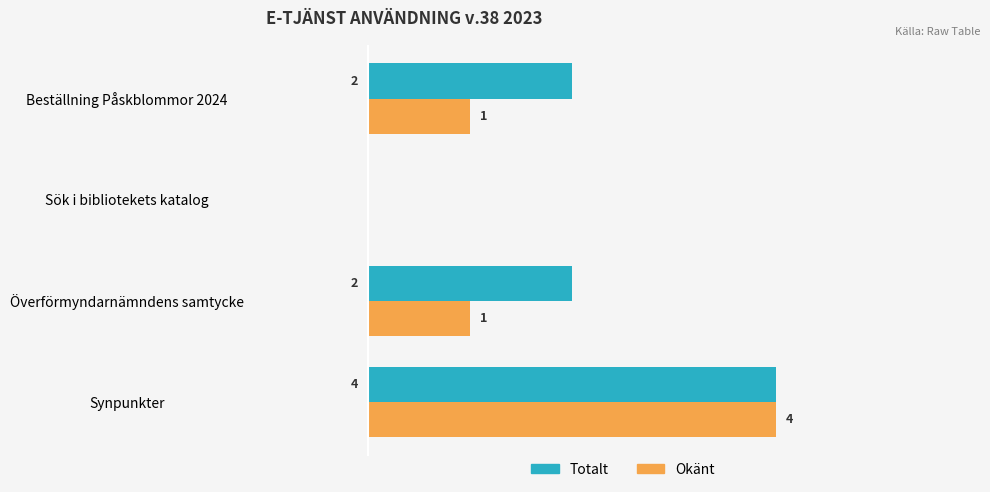

At which category does the chart reach its peak across all series?

Synpunkter